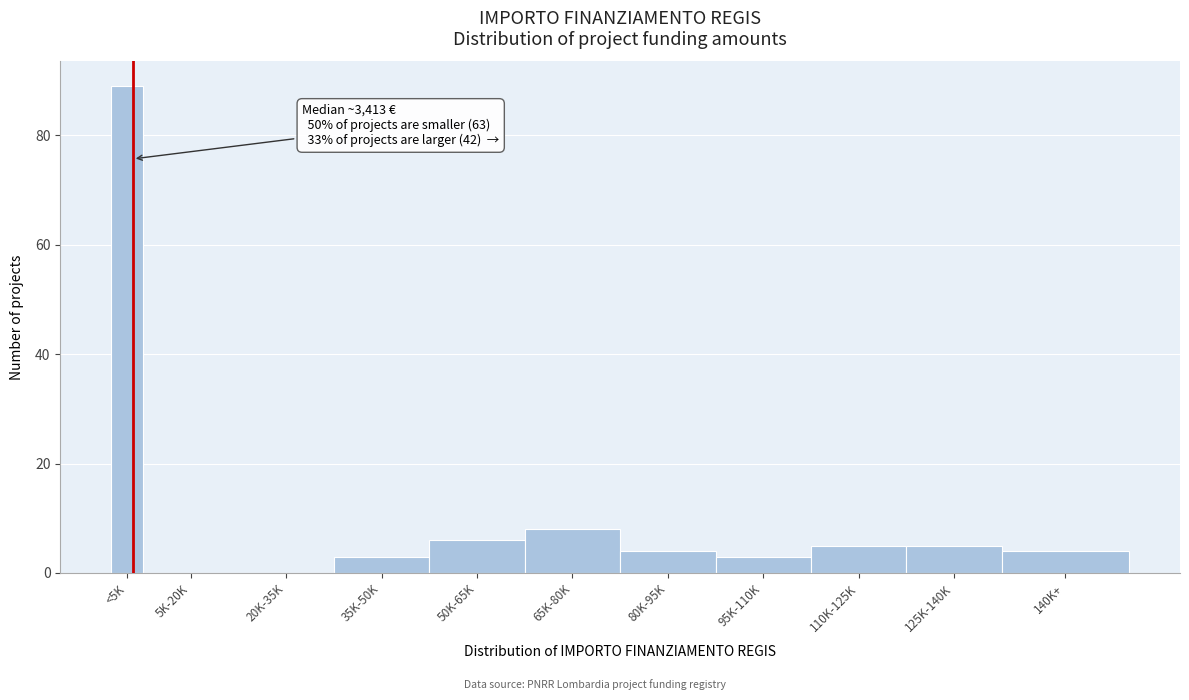

Reading left to right, what are all the values shown in this chart?

<5K=89	5K-20K=0	20K-35K=0	35K-50K=3	50K-65K=6	65K-80K=8	80K-95K=4	95K-110K=3	110K-125K=5	125K-140K=5	140K+=4